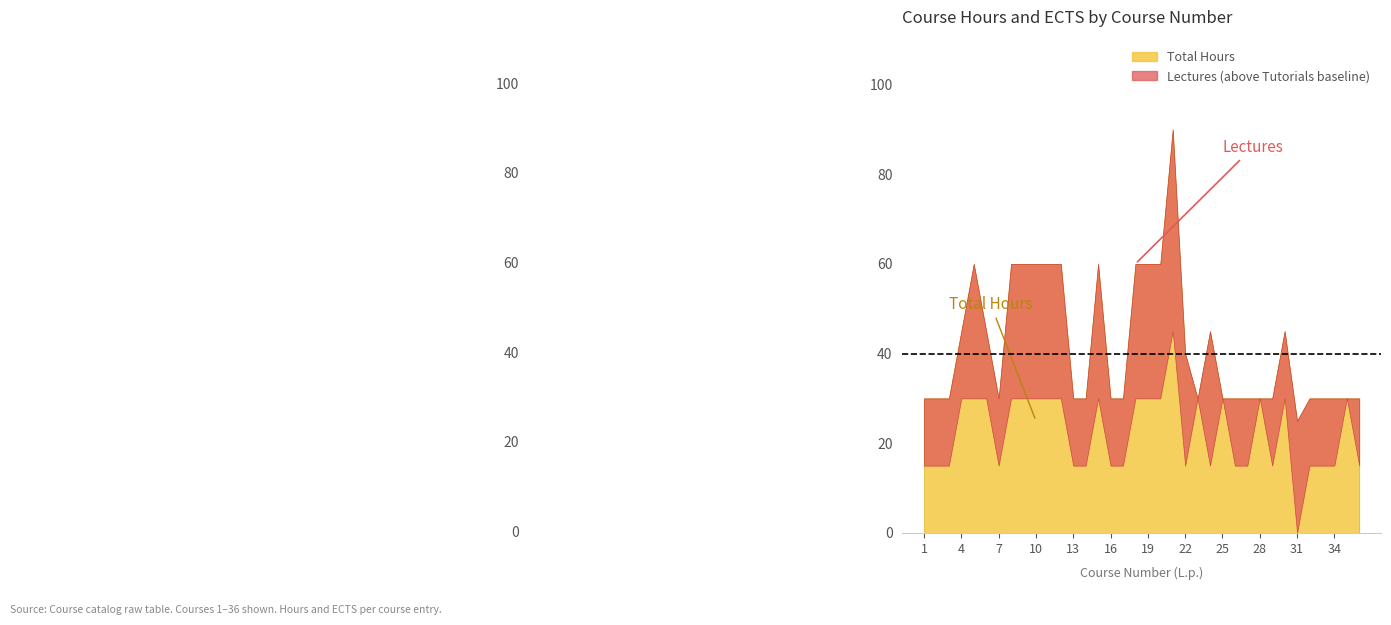

Is the value of Tutorials at 17 greater than the value of Lectures at 6?

No